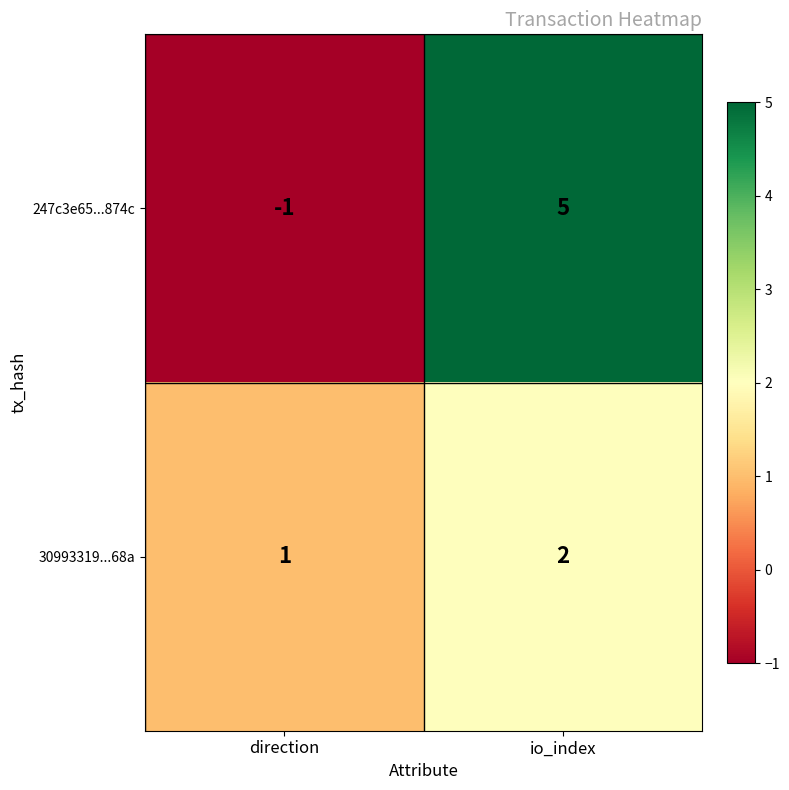

List the series in order of their overall mean, lowest first.

30993319...68a, 247c3e65...874c